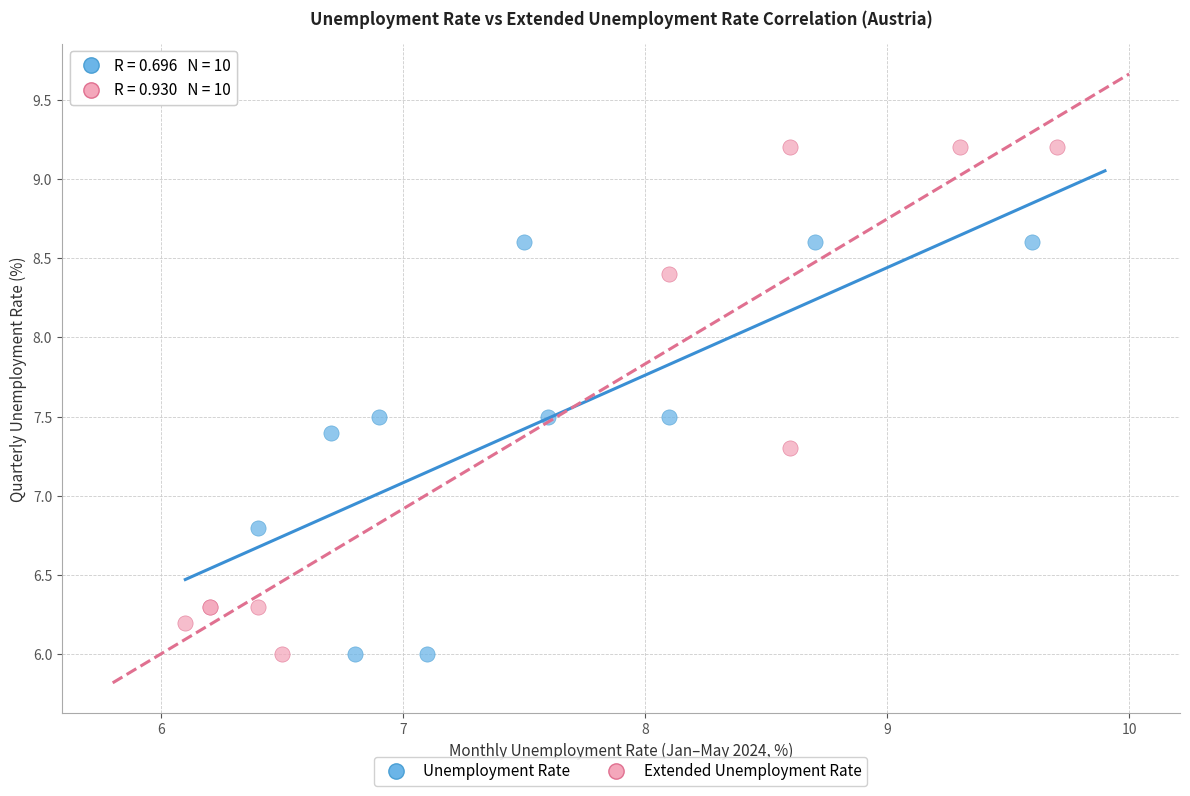

Which series reaches the maximum Y coordinate?

Extended Unemployment Rate